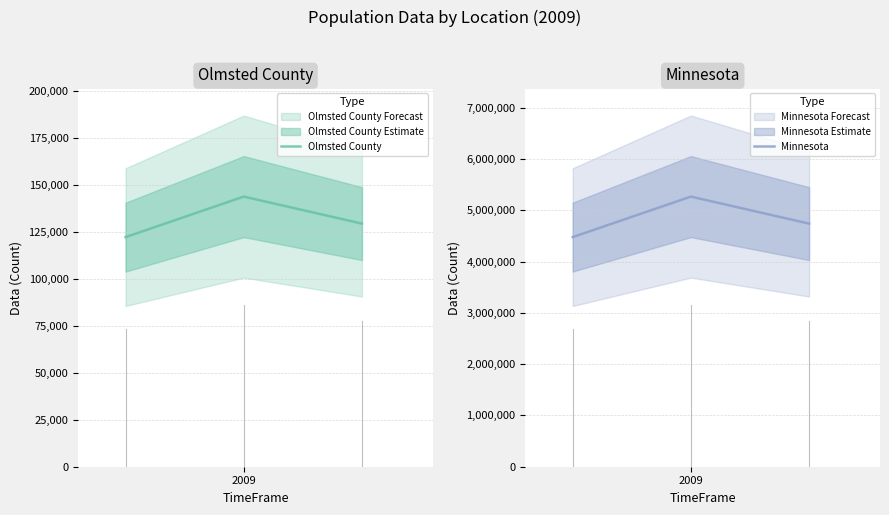

Rank the series by their average value, from lowest to highest.

Olmsted County, Minnesota